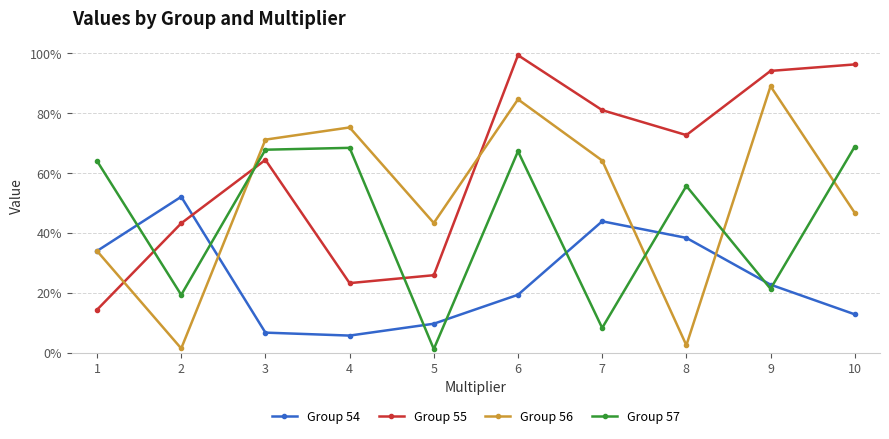

Does the chart display data point markers on the line(s)?

Yes